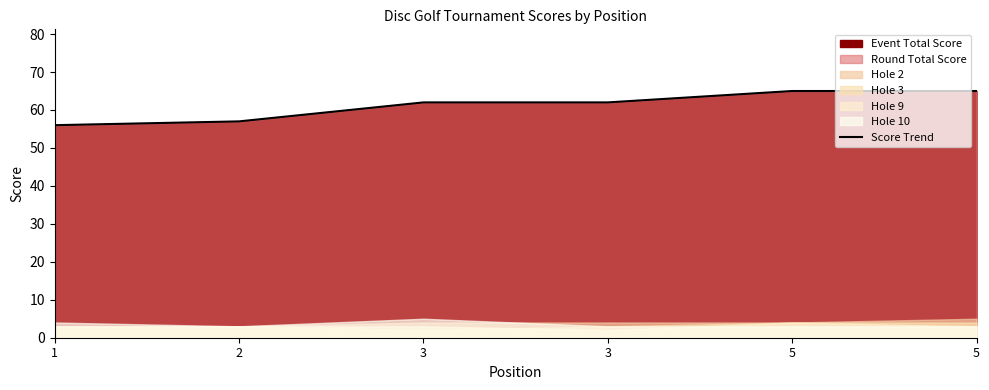

What is the average value?

61